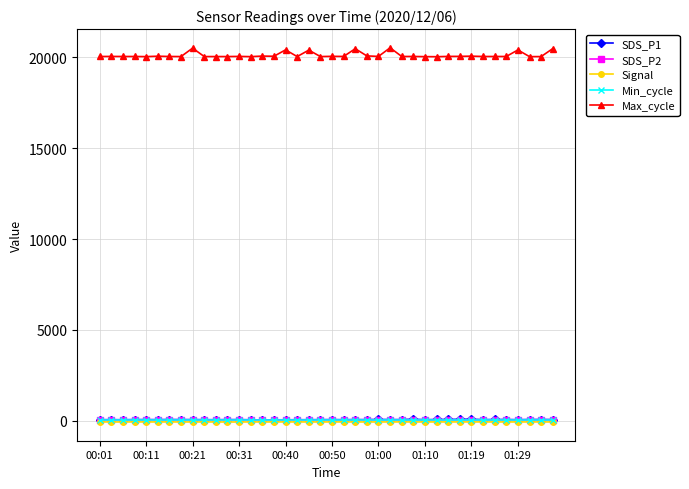

What is the smallest value displayed?

-69.0